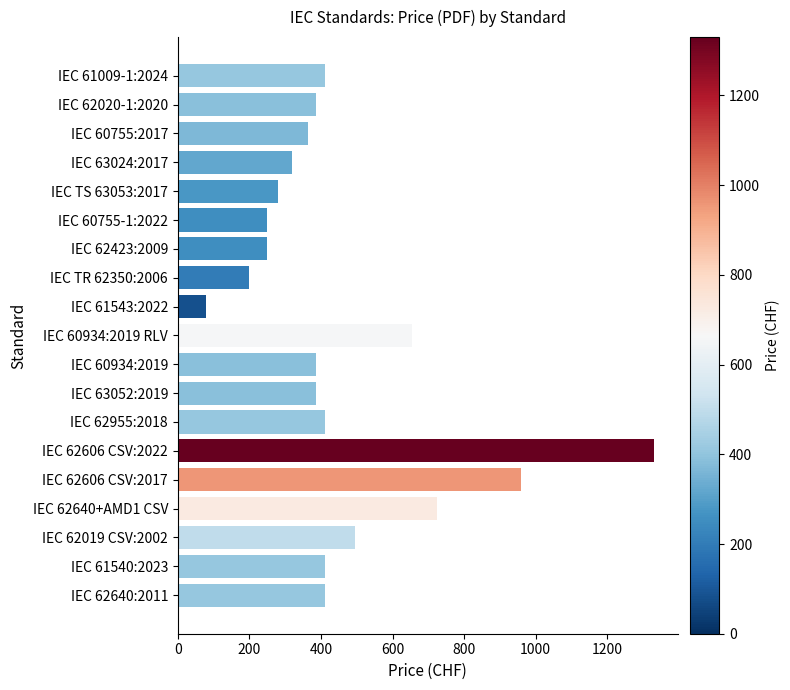

What is the sum of all values?

8705